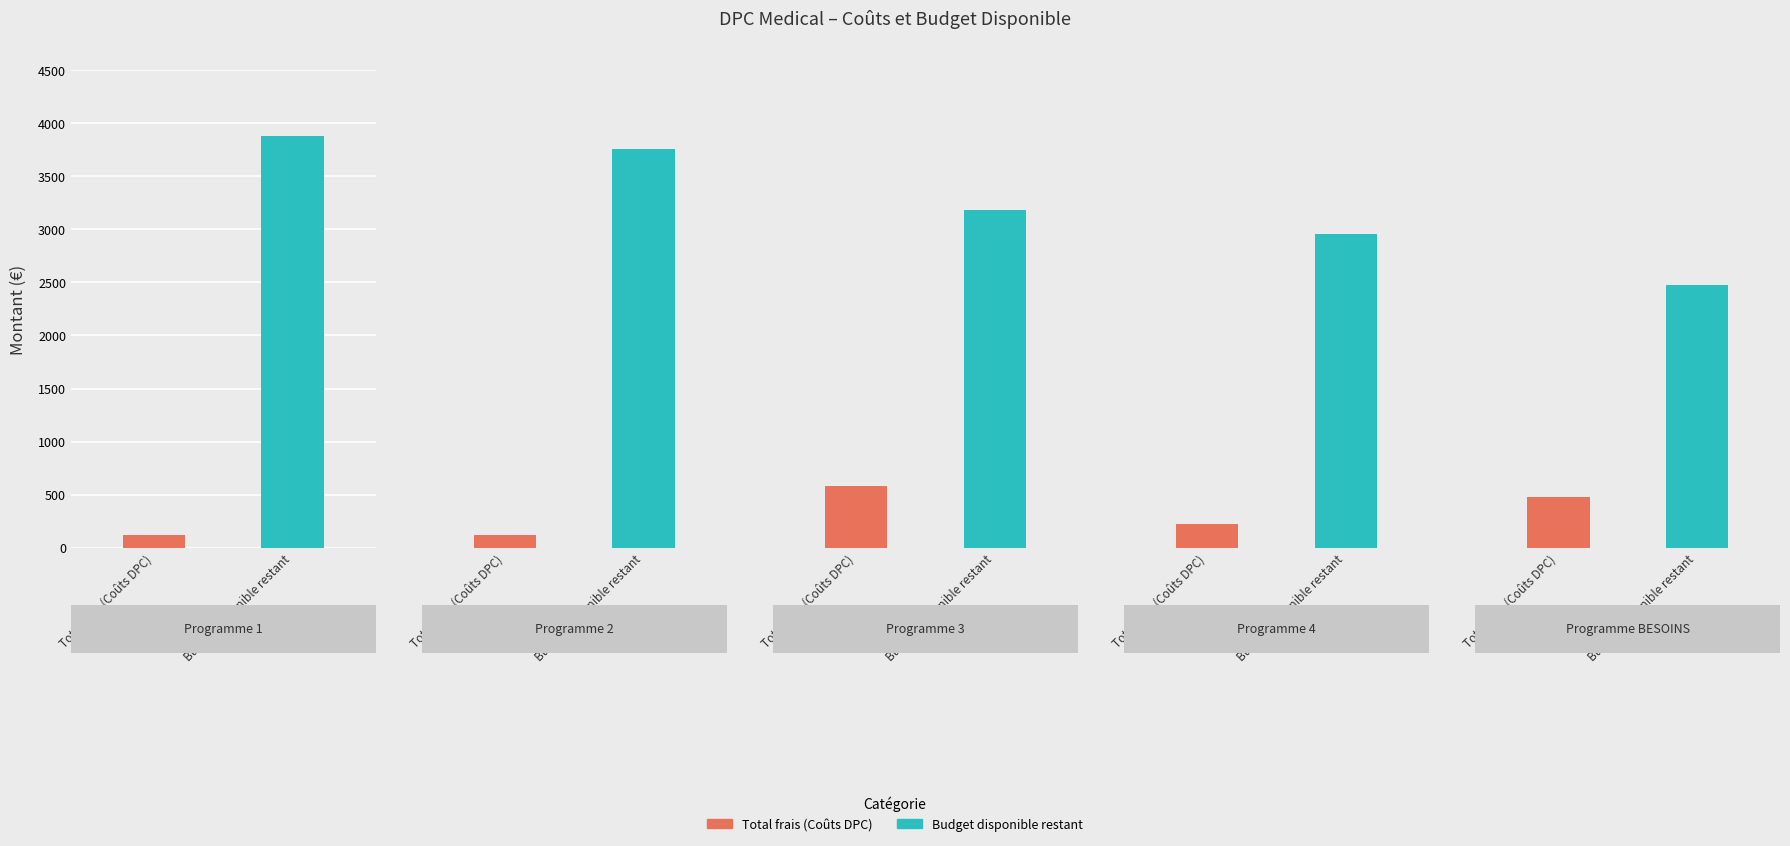

How many bars are there in each group?

2